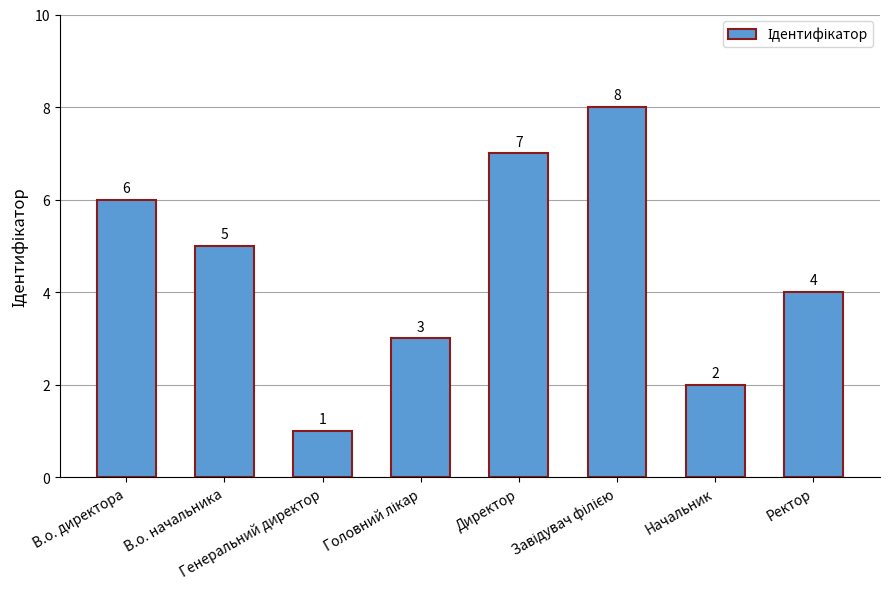

What is the value of the 3rd bar from the left?

1